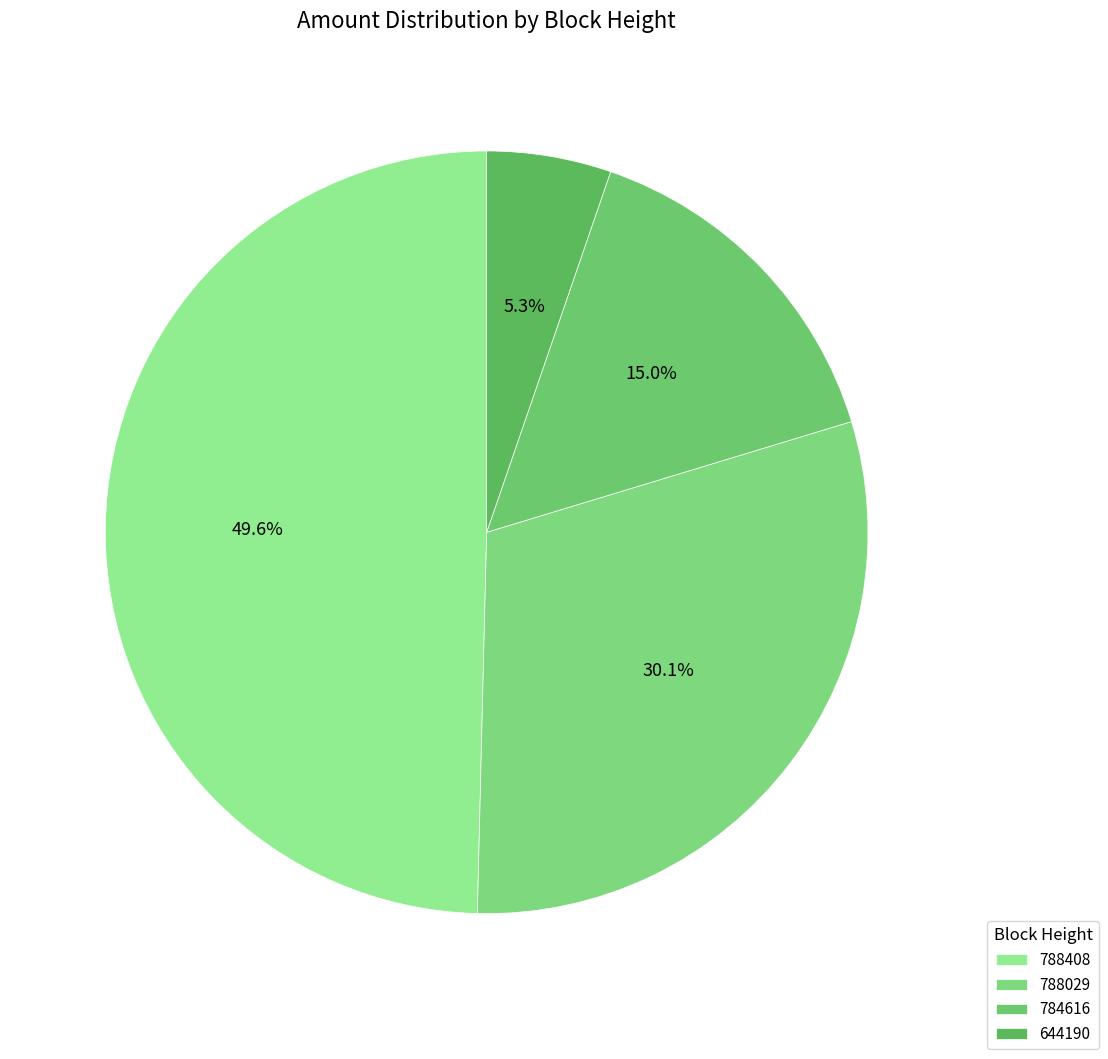

Is there a majority slice in this chart?

No